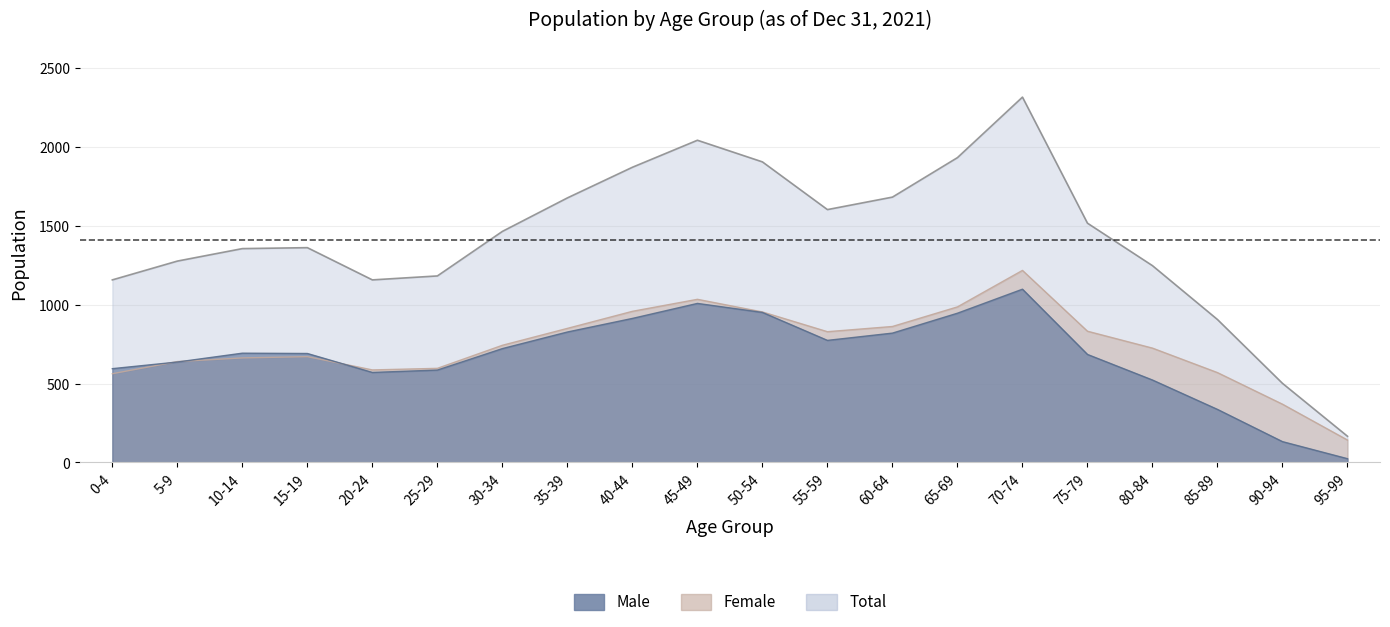

Reading left to right, what are all the values shown in this chart?

male: 594	636	692	690	570	585	721	826	912	1007	950	773	819	945	1097	684	522	336	132	24
female: 562	639	662	670	586	596	742	849	957	1033	953	828	861	985	1216	831	724	569	369	142
total: 1156	1275	1354	1360	1156	1181	1463	1675	1869	2040	1903	1601	1680	1930	2313	1515	1246	905	501	166